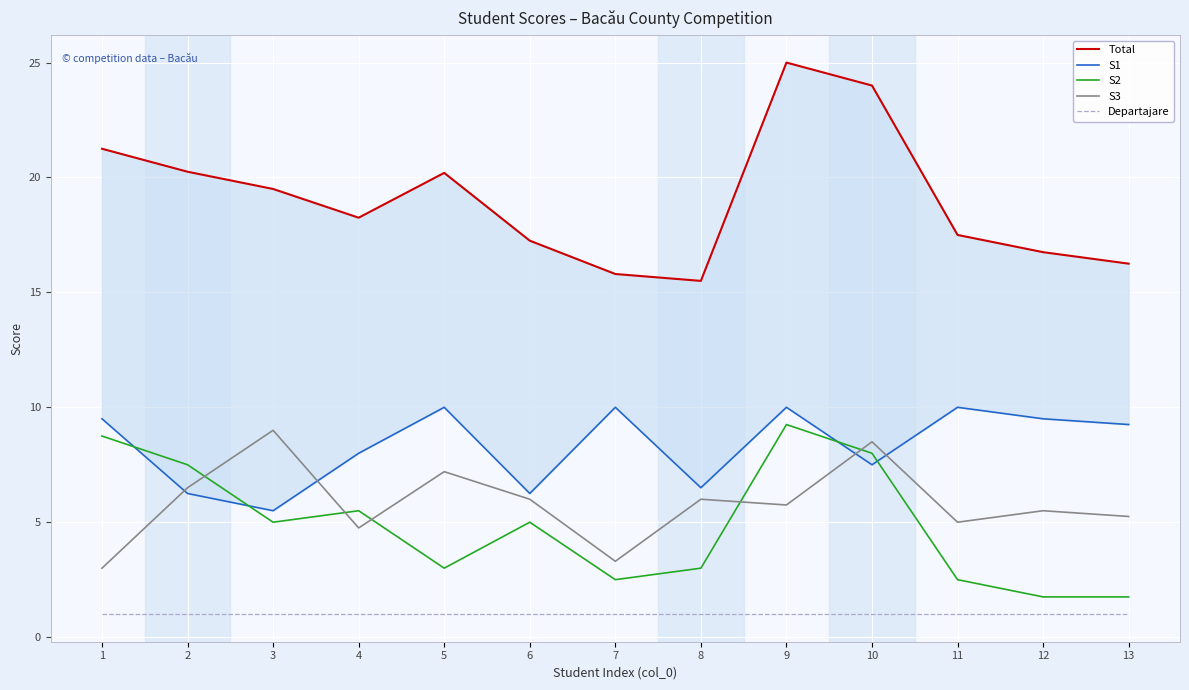

Between 8 and 10, which series saw the biggest shift?

Total